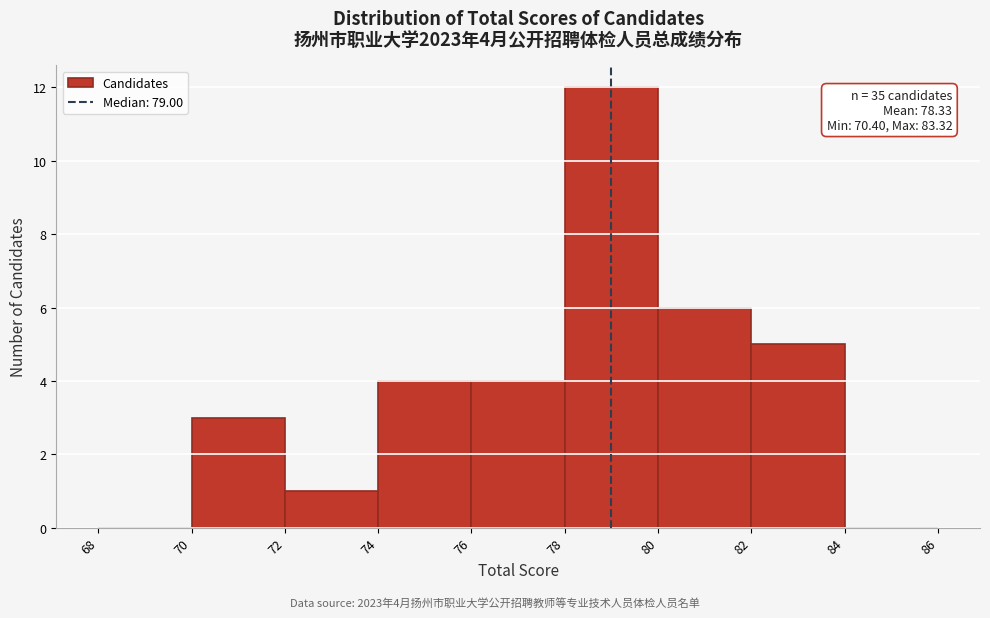

Over which range of the x-axis is the bar tallest?

78 to 80